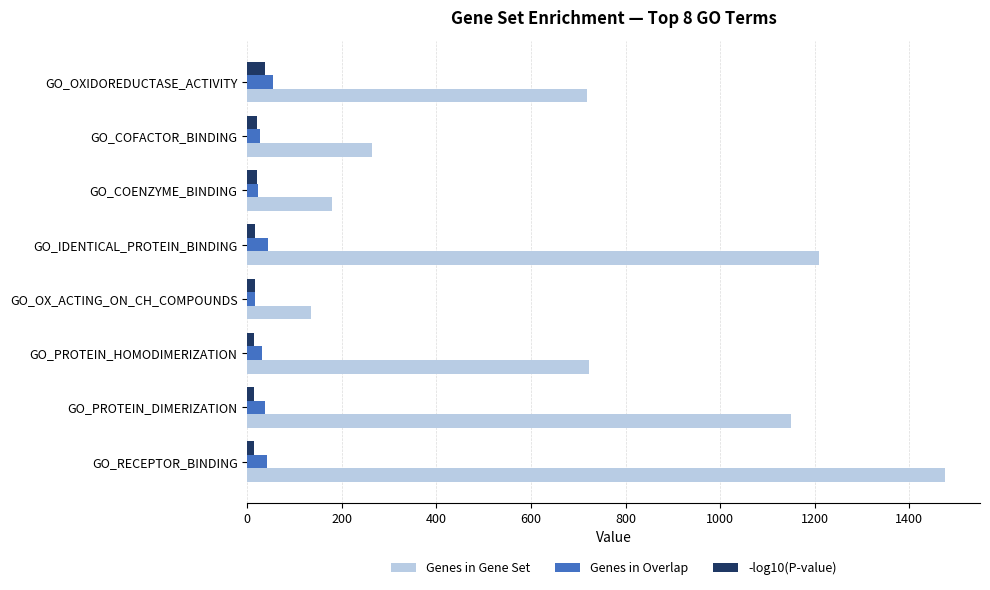

What is the smallest value displayed?

13.4